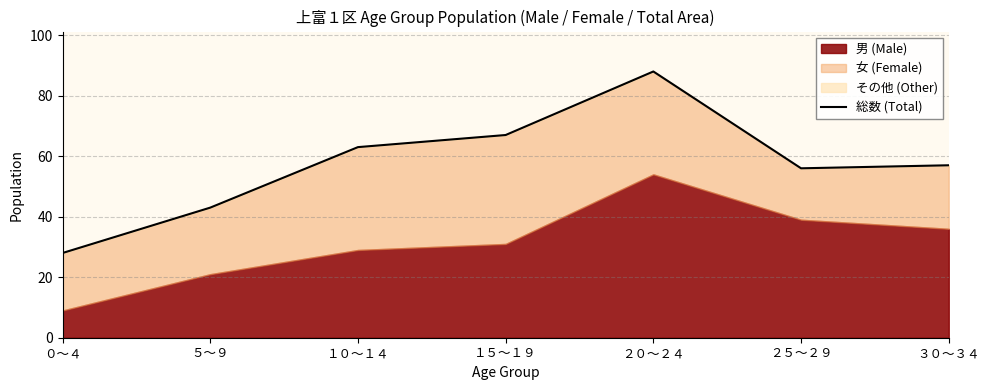

Where is the first local maximum?

２０～２４